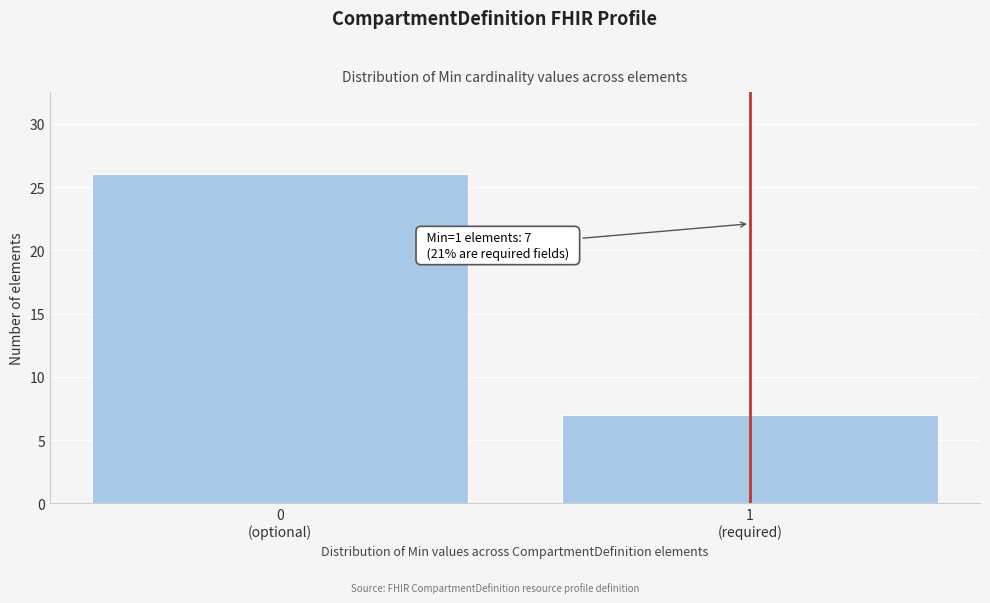

Reading right to left, what are all the values shown in this chart?

7	26